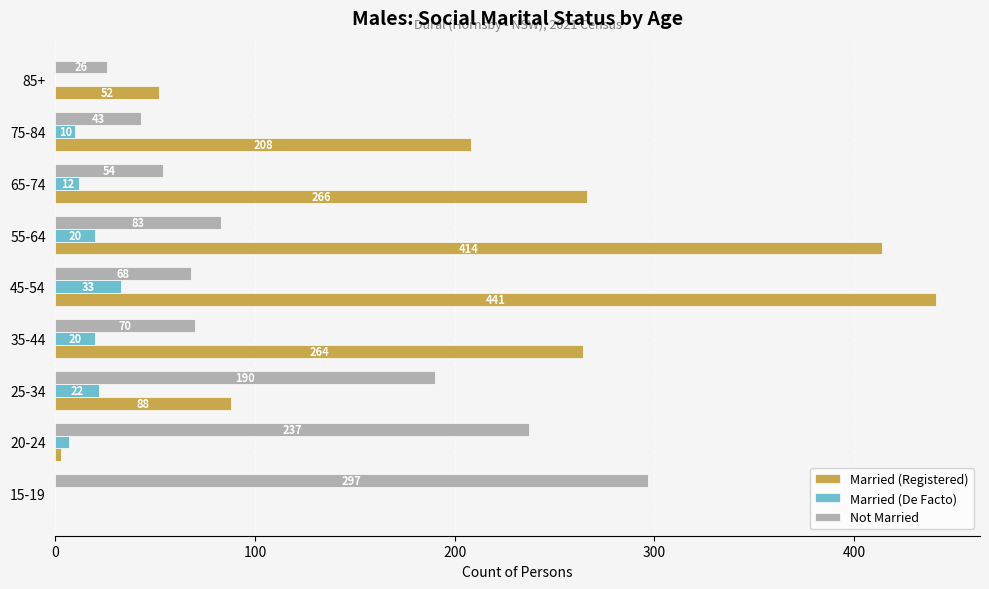

Which series has the largest total across all categories?

Married (Registered)